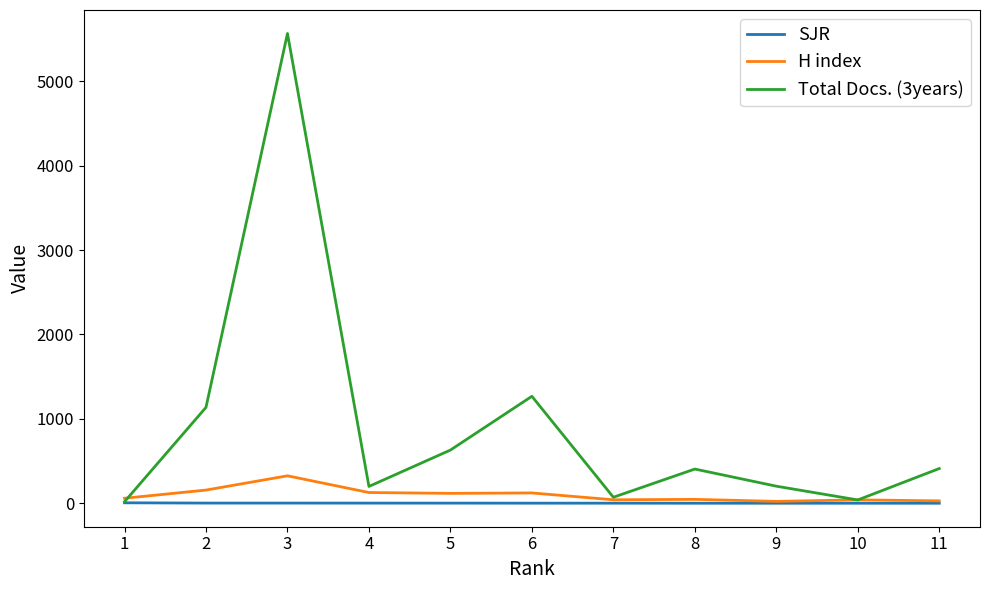

Which series ends up on top after the final intersection of Total Docs. (3years) and H index?

Total Docs. (3years)